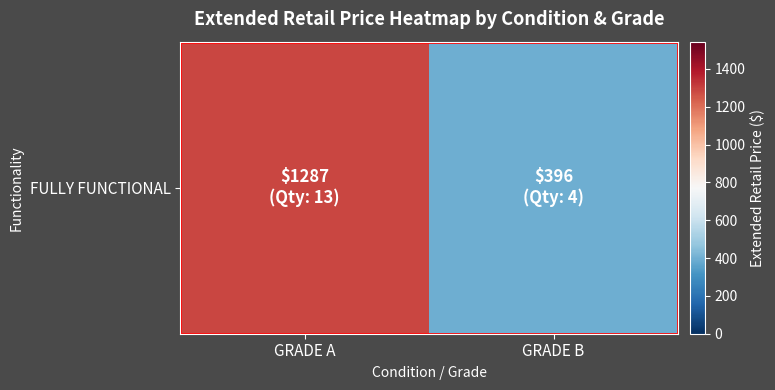

What is the change in value from GRADE A to GRADE B?

-891